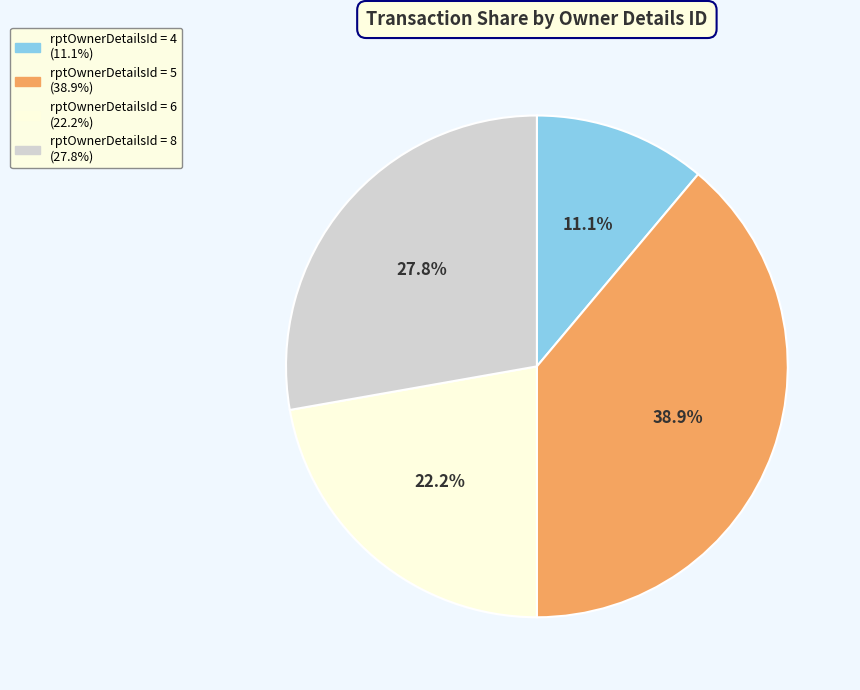

Is there any slice that represents more than half of the pie?

No